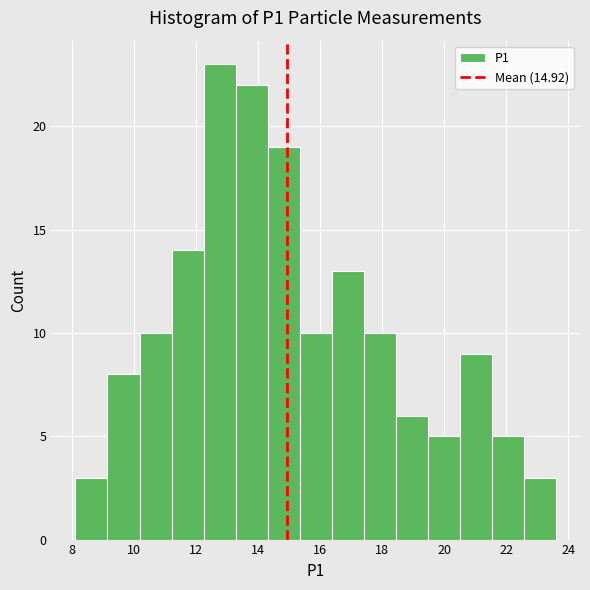

Over which range of the x-axis is the bar tallest?

12.2 to 13.2